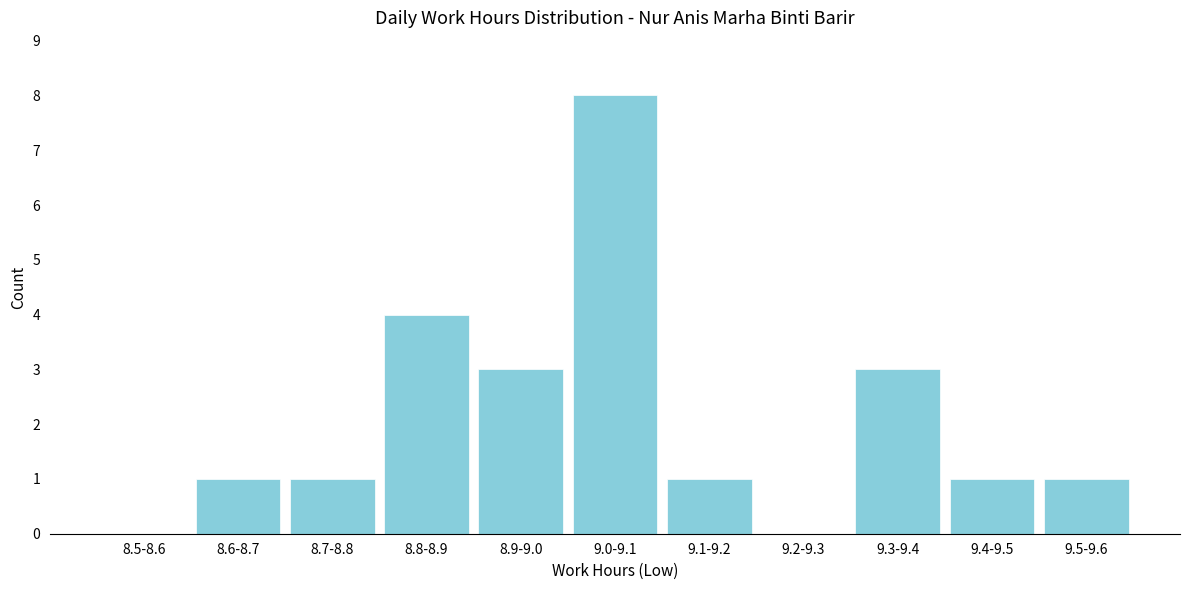

Reading left to right, transcribe all the data shown in this chart.

8.5-8.6=0	8.6-8.7=1	8.7-8.8=1	8.8-8.9=4	8.9-9.0=3	9.0-9.1=8	9.1-9.2=1	9.2-9.3=0	9.3-9.4=3	9.4-9.5=1	9.5-9.6=1